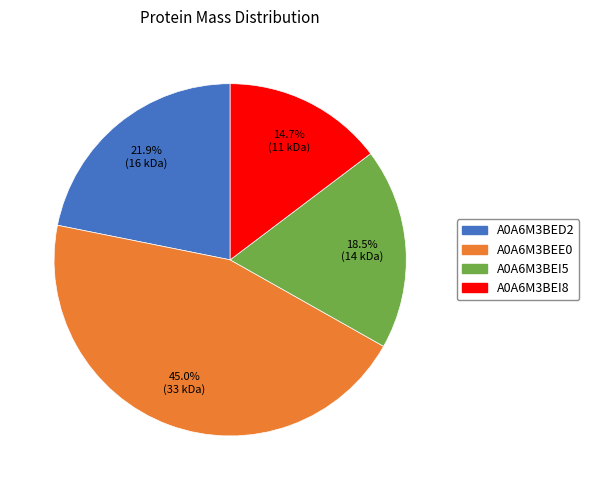

Is A0A6M3BEI8 the majority of the pie?

No